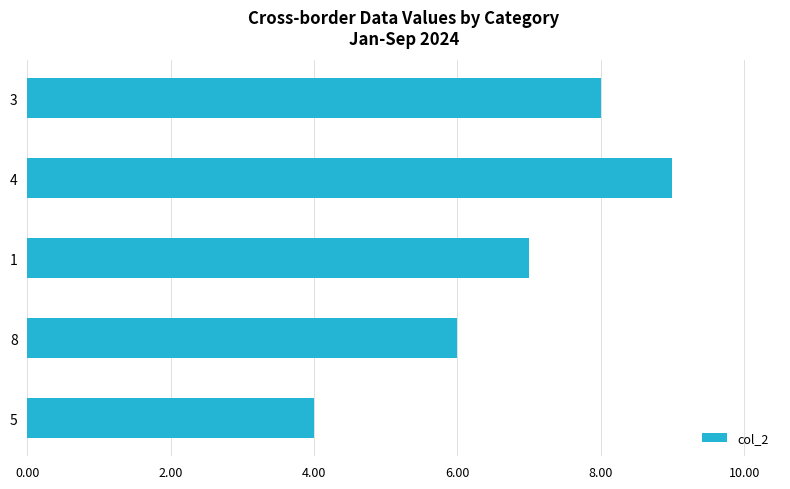

What is the greatest value displayed?

9